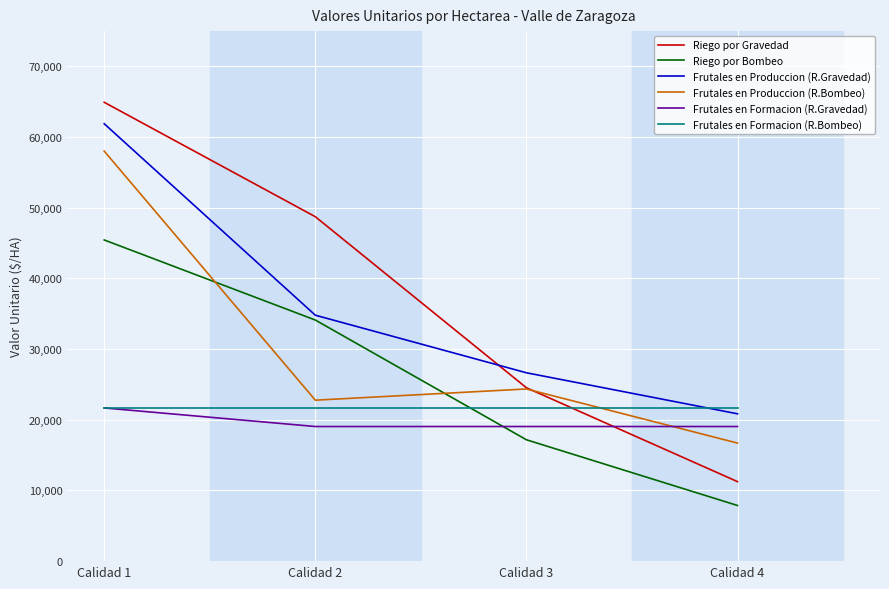

Rank the categories by Frutales en Produccion (R.Gravedad) value from lowest to highest.

Calidad 4, Calidad 3, Calidad 2, Calidad 1